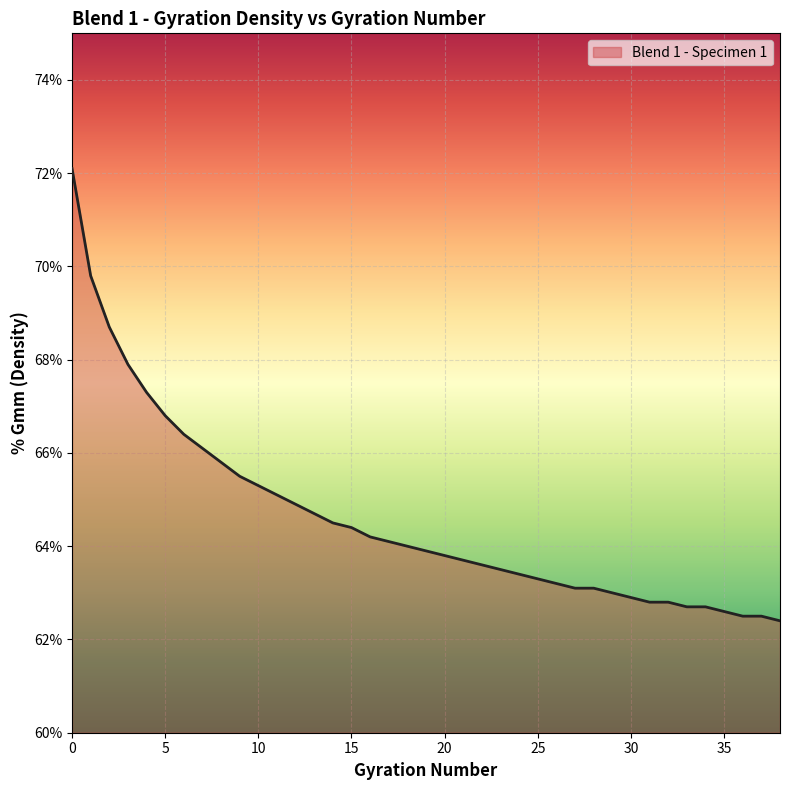

What is the greatest value displayed?

72.1